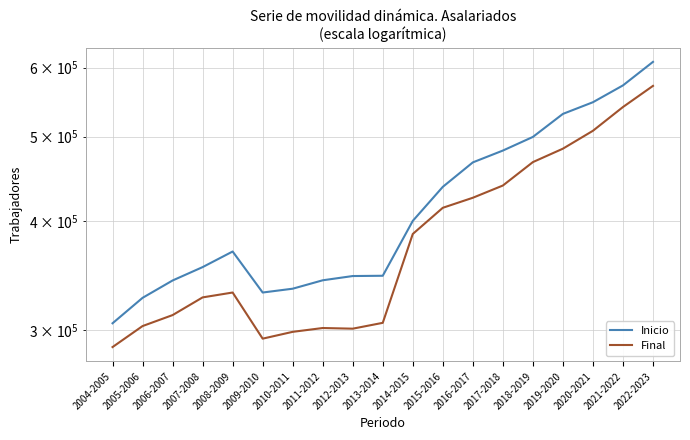

True or false: Inicio and Final intersect in this chart.

False